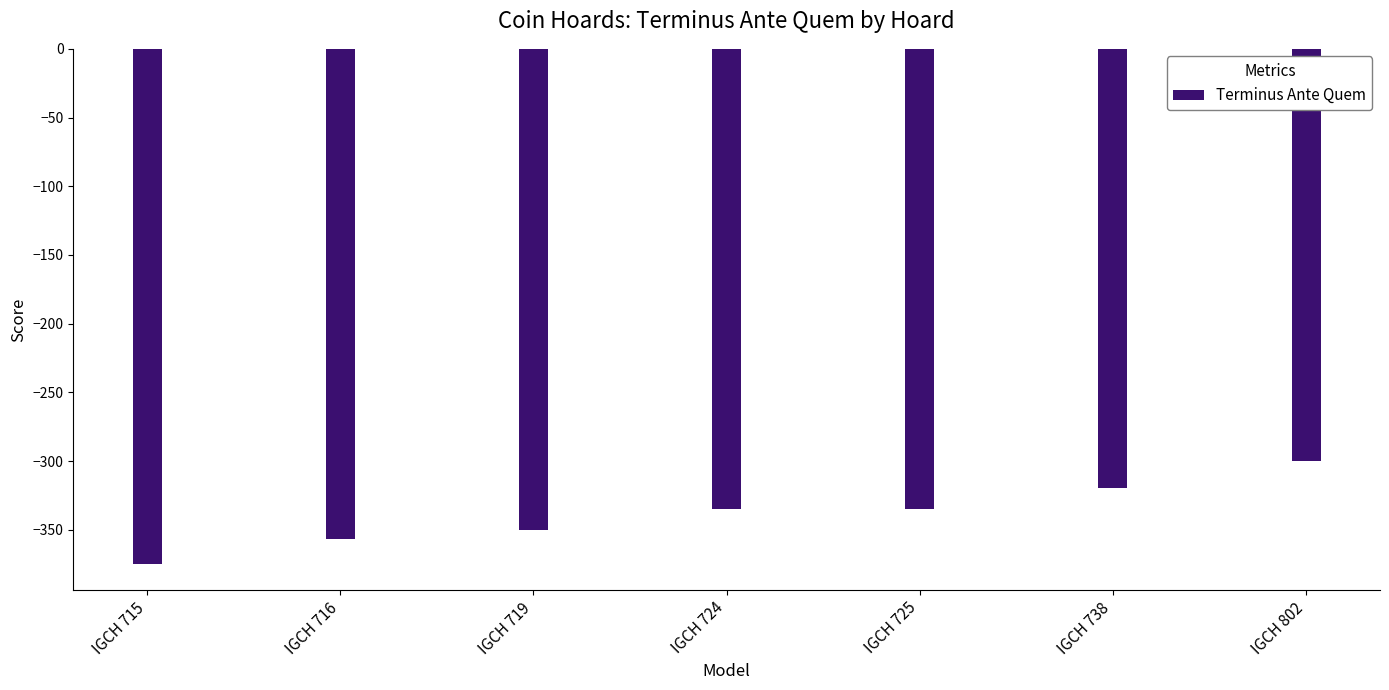

What is the sum of the values at IGCH 738 and IGCH 715?

-695